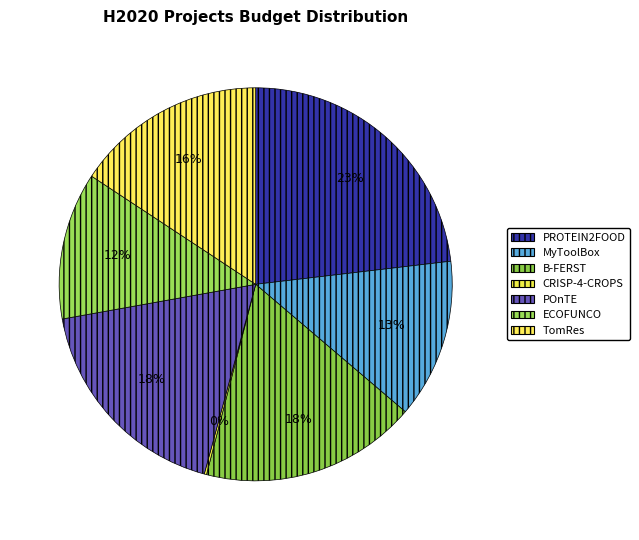

To the nearest percent, what percentage of the pie is PROTEIN2FOOD?

23%